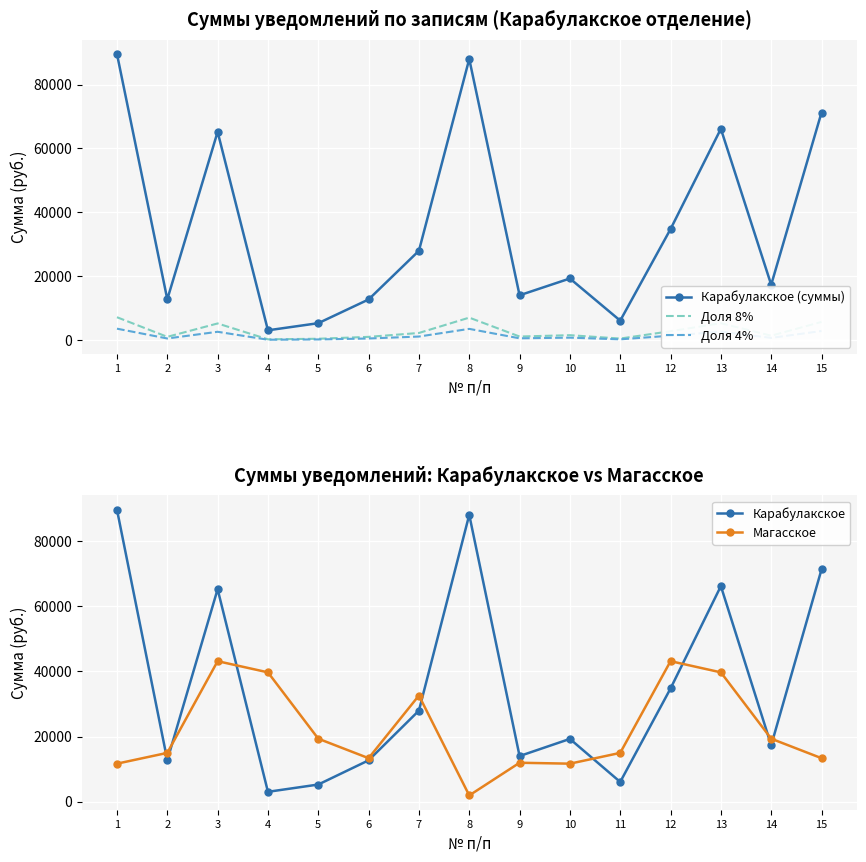

At how many categories does at least one series exceed 16647?

11